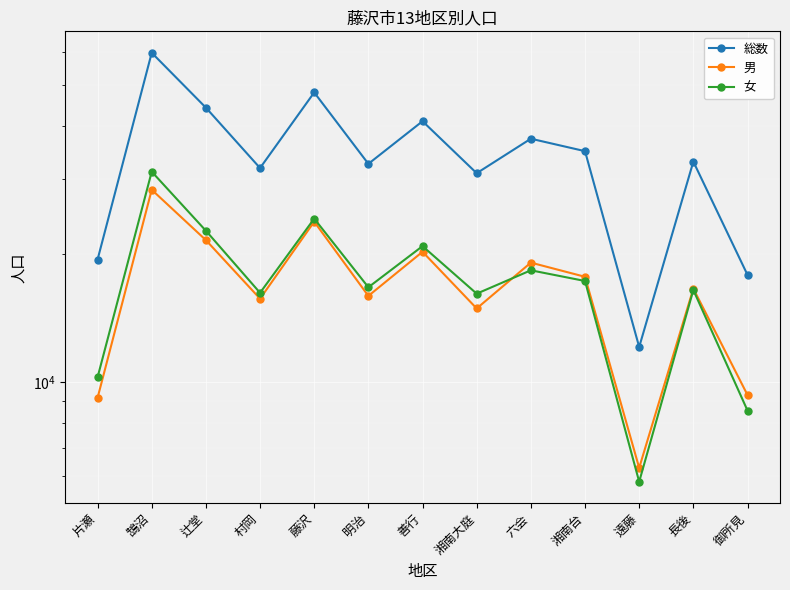

True or false: 女 has a value of 20884 at 善行.

True